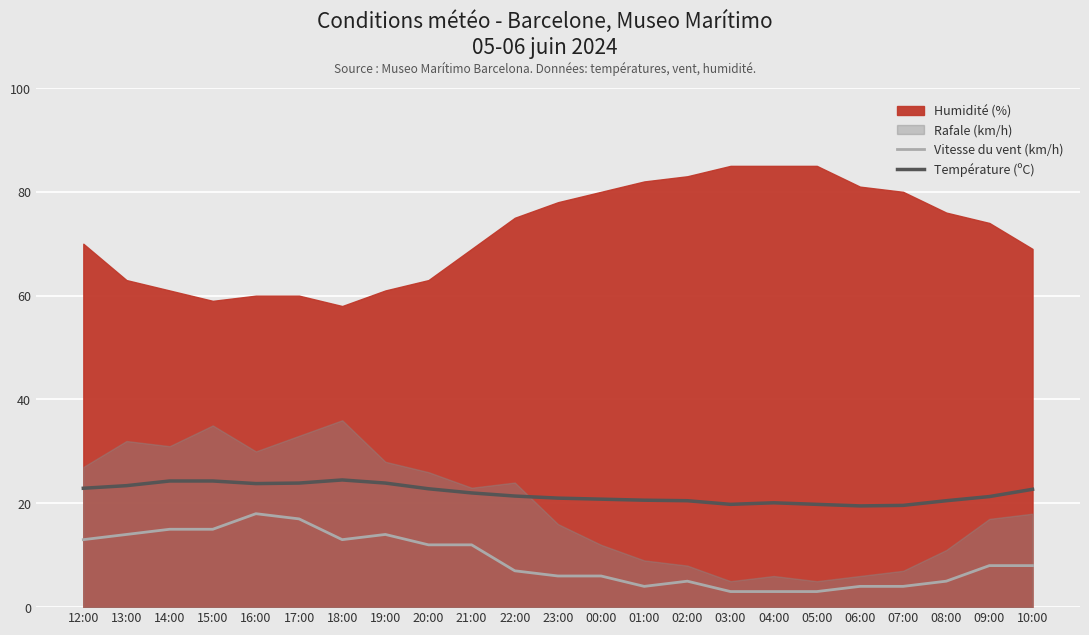

True or false: Vitesse du vent (km/h) has more than 2 interior local peaks.

True